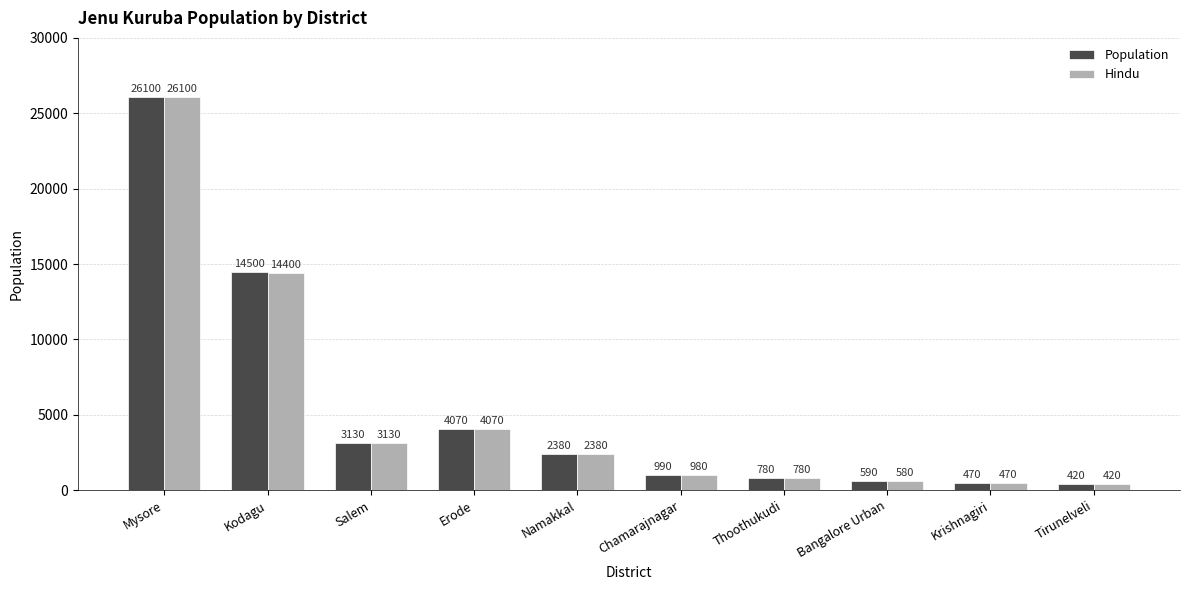

True or false: Hindu has a value of 1848 at Salem.

False